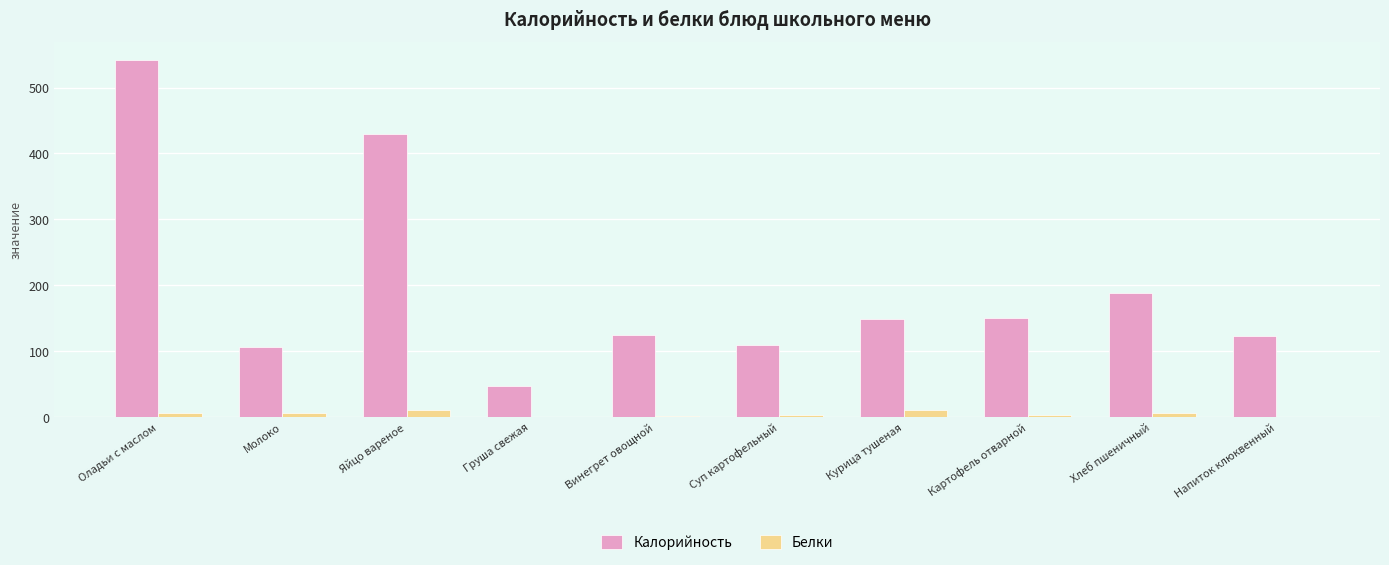

Which series has the largest total across all categories?

Калорийность